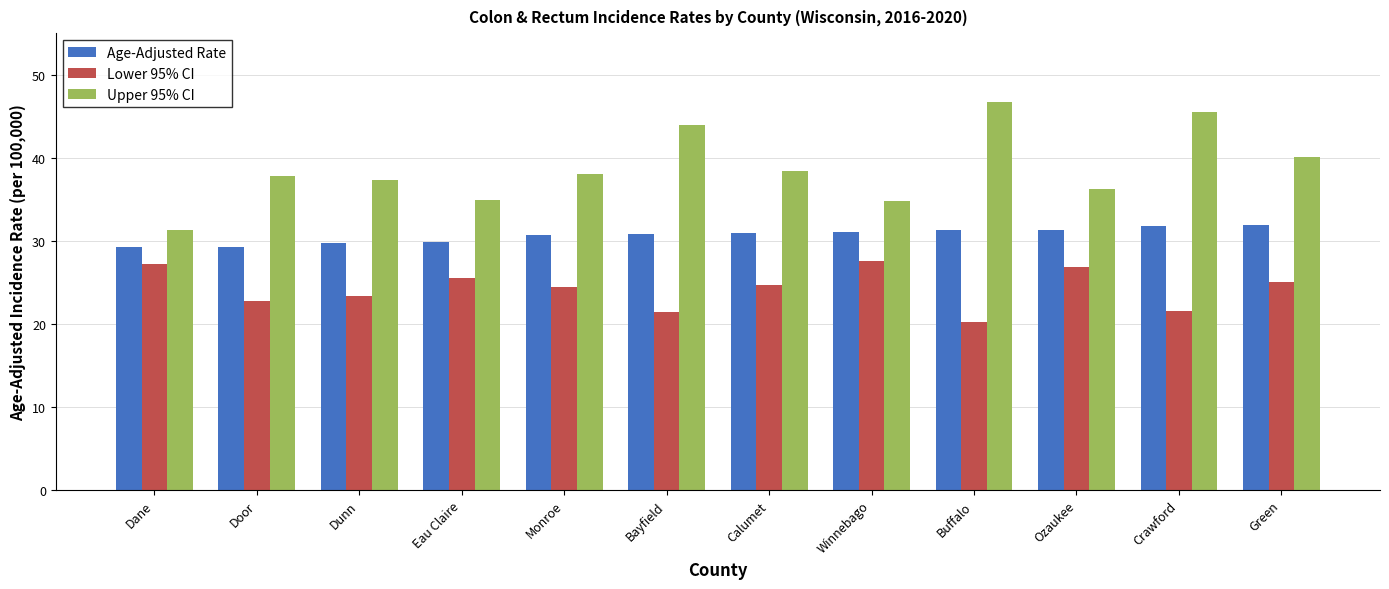

Rank the series at Monroe from highest to lowest value.

Upper 95% CI, Age-Adjusted Rate, Lower 95% CI